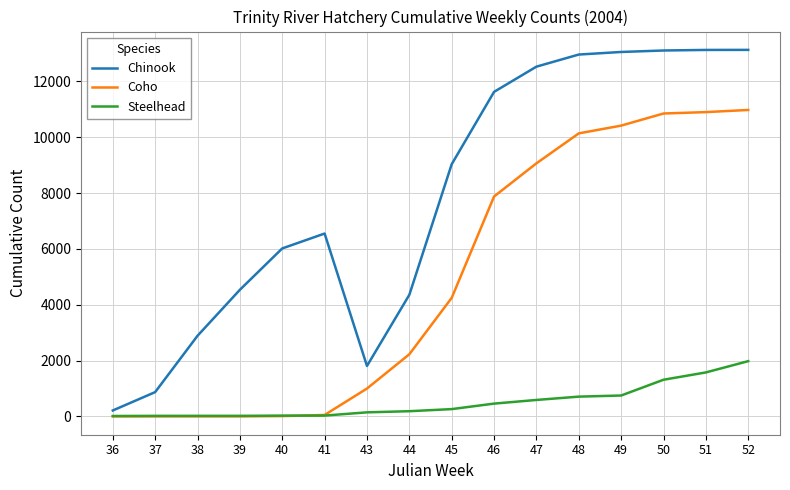

Is it true that Steelhead equals 589 at 47?

True